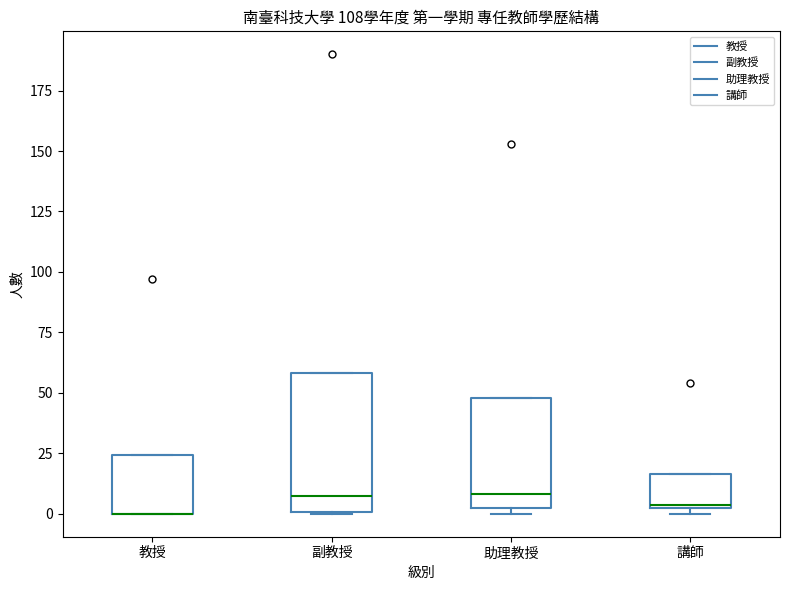

Reading left to right, read every box against the y-axis: the position of its median line, the range the box covers, and the ends of its whiskers. The values are not printed on the chart, so give them approximately, as read against the axis.

教授: median 0 (drawn on the box's lower edge), box 0 to 25, whiskers 0 to 25
副教授: median 10, box 0 to 60, whiskers 0 to 60
助理教授: median 10, box 0 to 50, whiskers 0 (just below the box's lower edge) to 50
講師: median 5, box 0 to 15, whiskers 0 (just below the box's lower edge) to 15